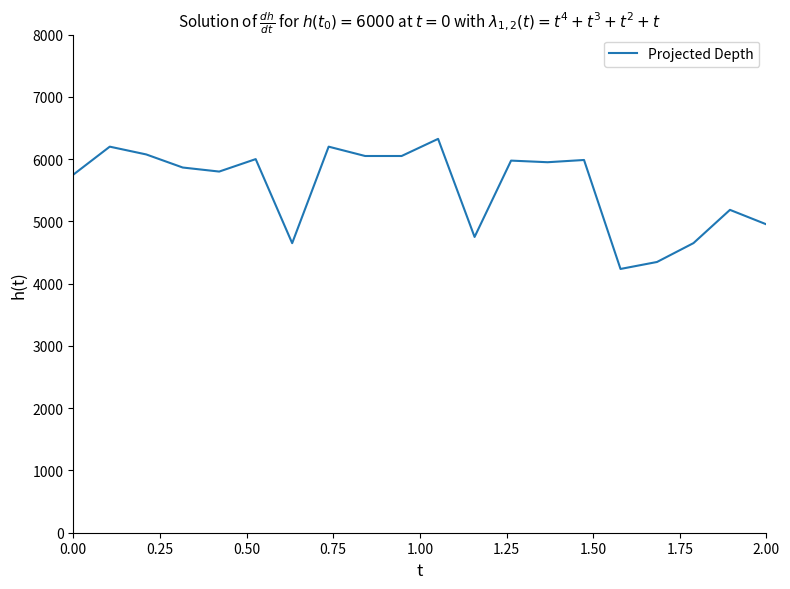

How many values are below 5950?

10